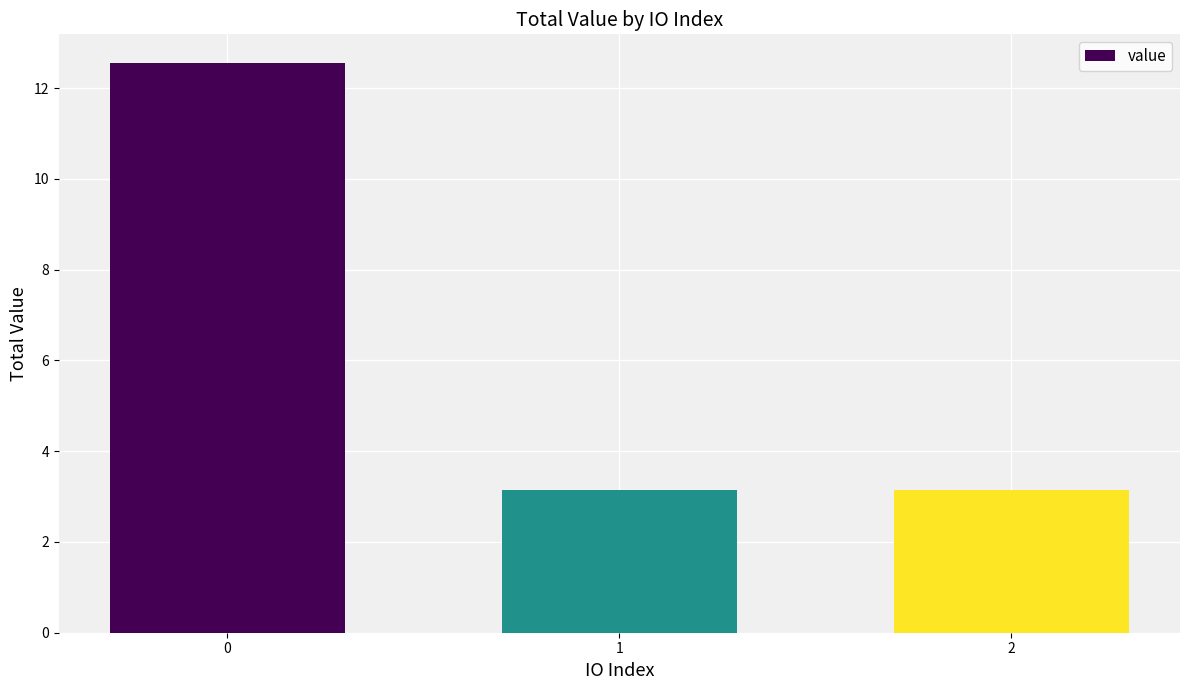

True or false: the data shows 8.6 at 0.

False